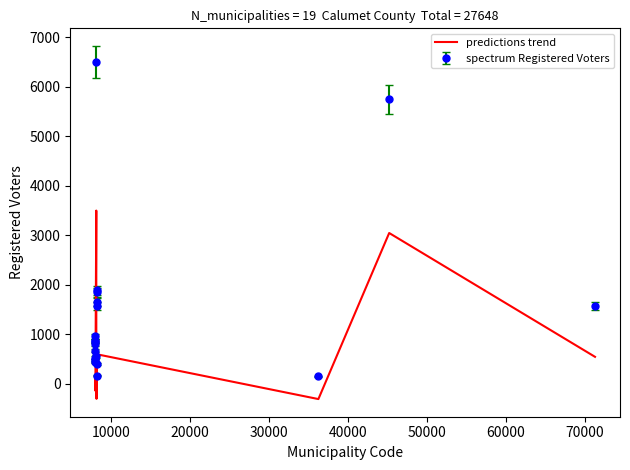

What is the difference between the maximum and minimum values in the spectrum Registered Voters series?

6340.0